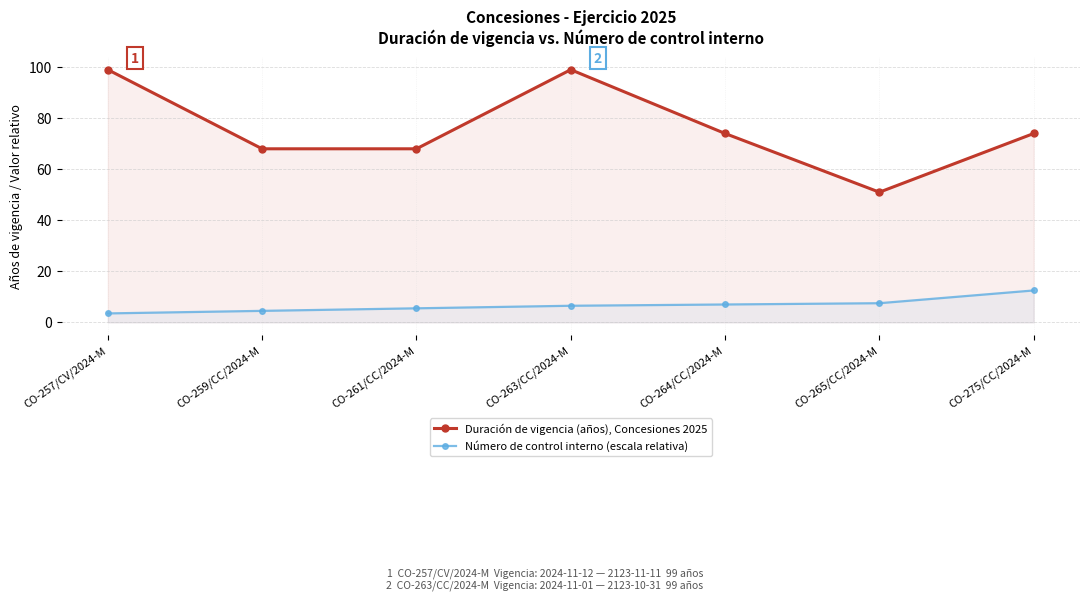

What is the value of the Duración de vigencia (años), Concesiones 2025 point at the 4th from the left?

99.0